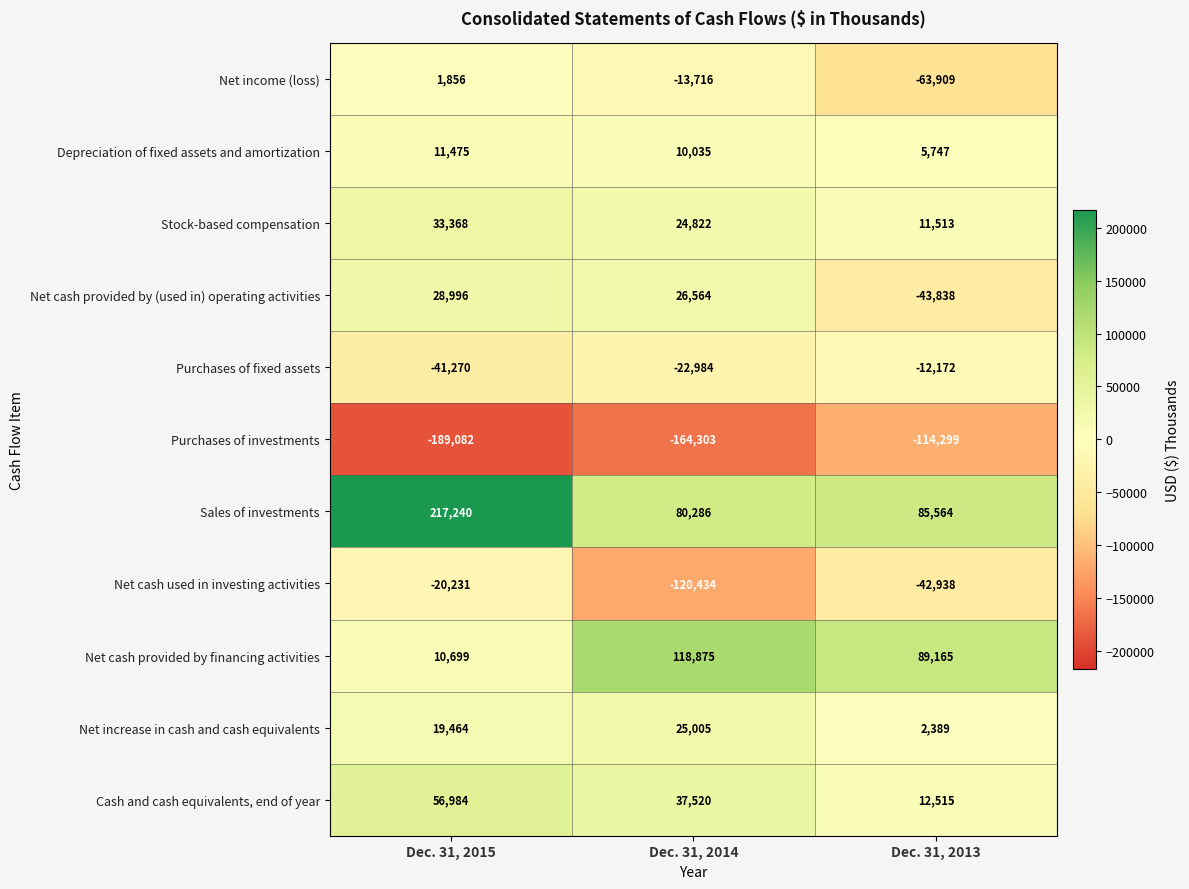

What is the minimum value shown in the chart?

-189082